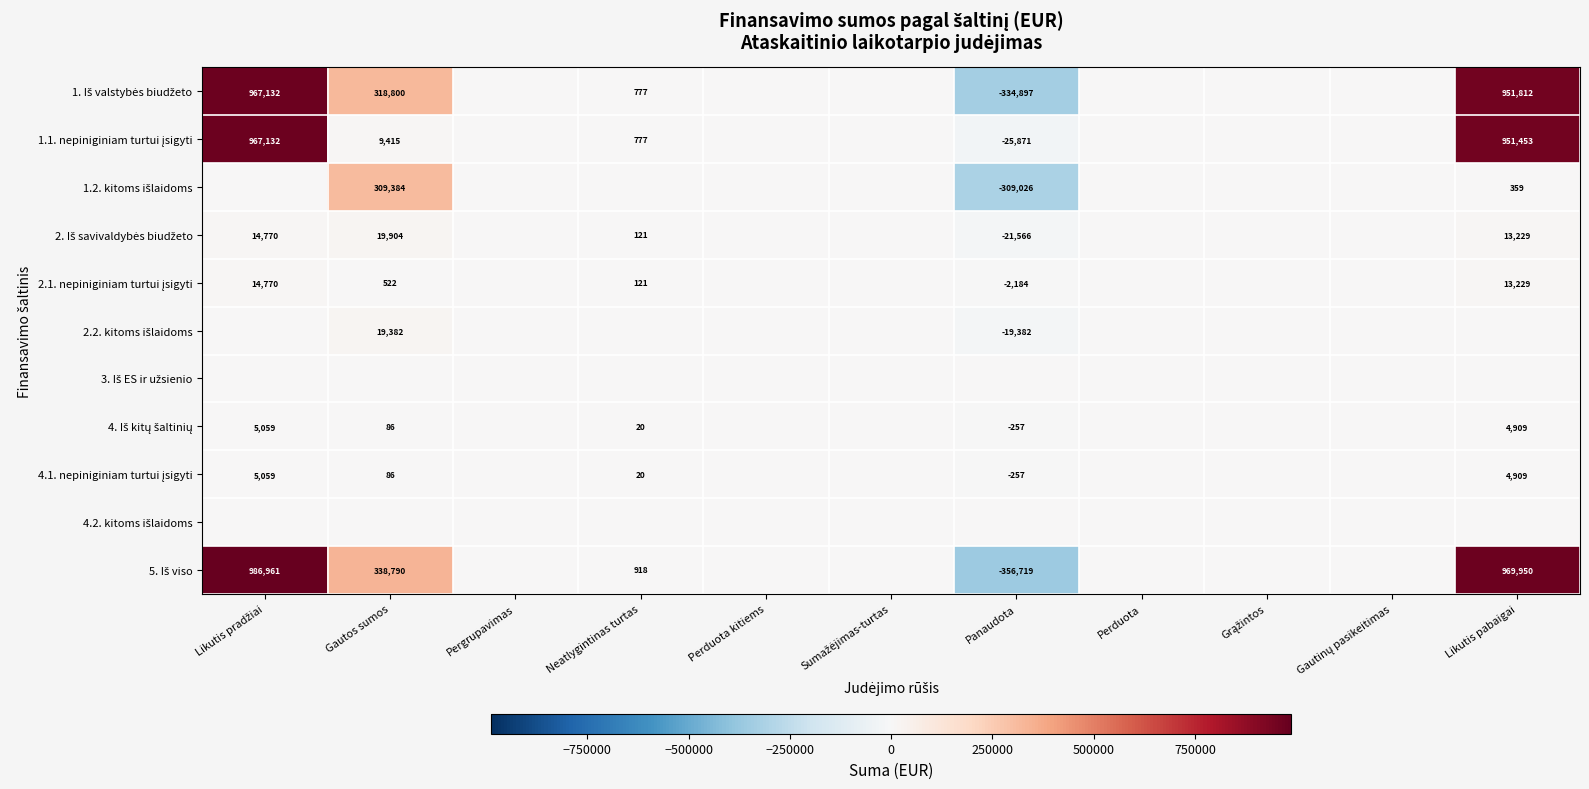

At which category is the sum across all series the highest?

Likutis pradžiai